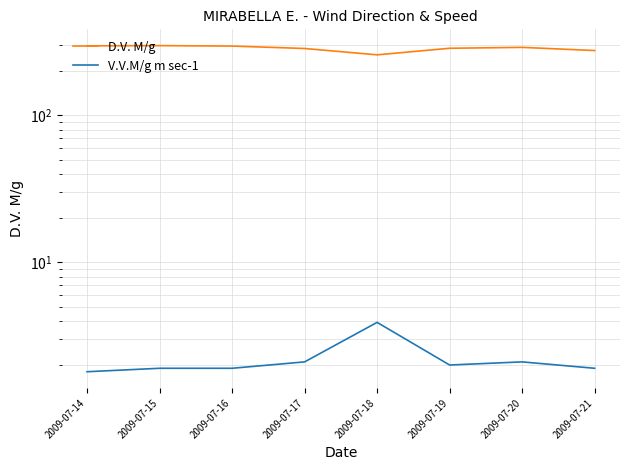

True or false: D.V. M/g and V.V.M/g m sec-1 intersect in this chart.

False